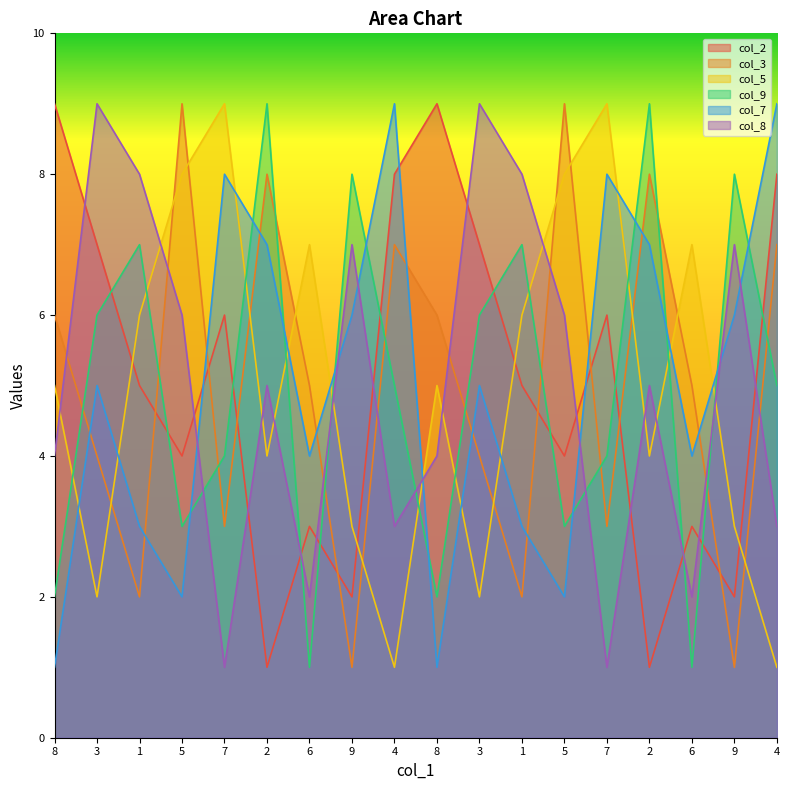

What is the greatest value displayed?

9